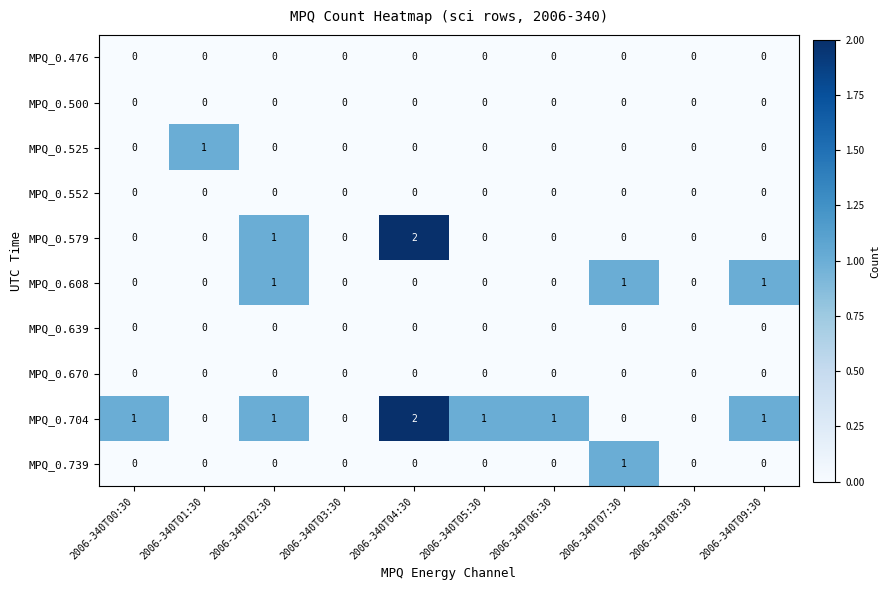

Which series has the largest total across all categories?

MPQ_0.704